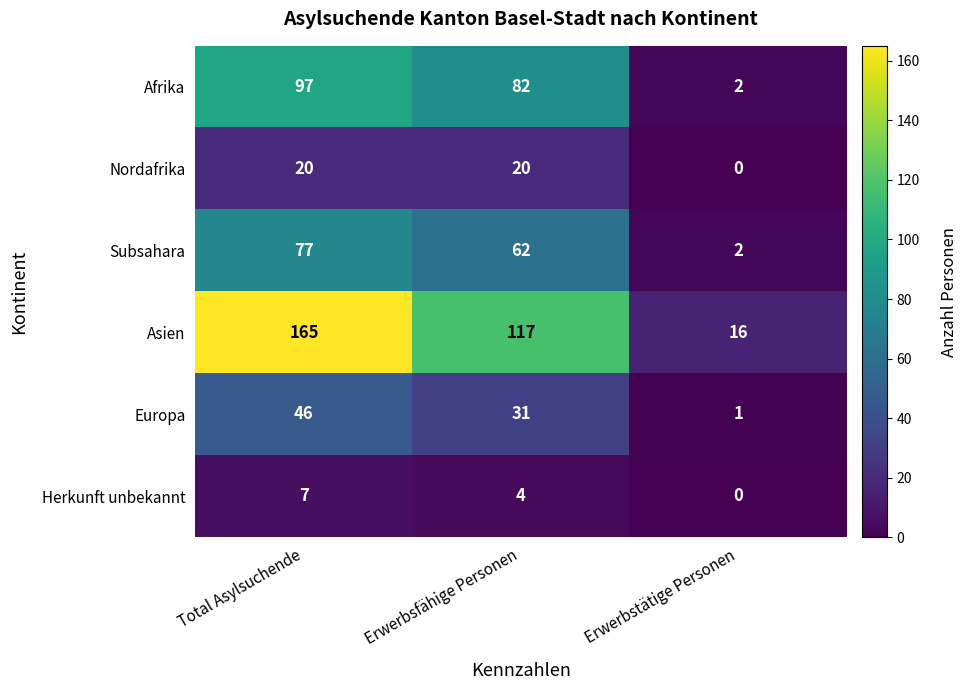

How many distinct data groups are displayed?

6